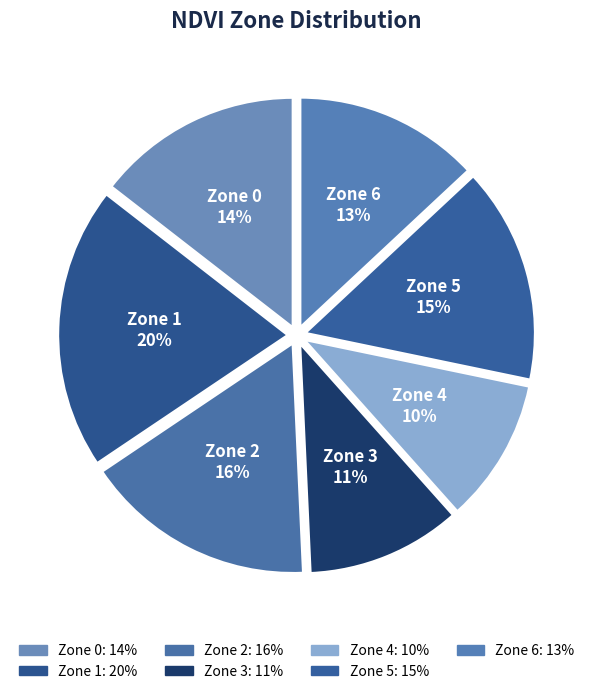

Count the number of slices in the pie.

7